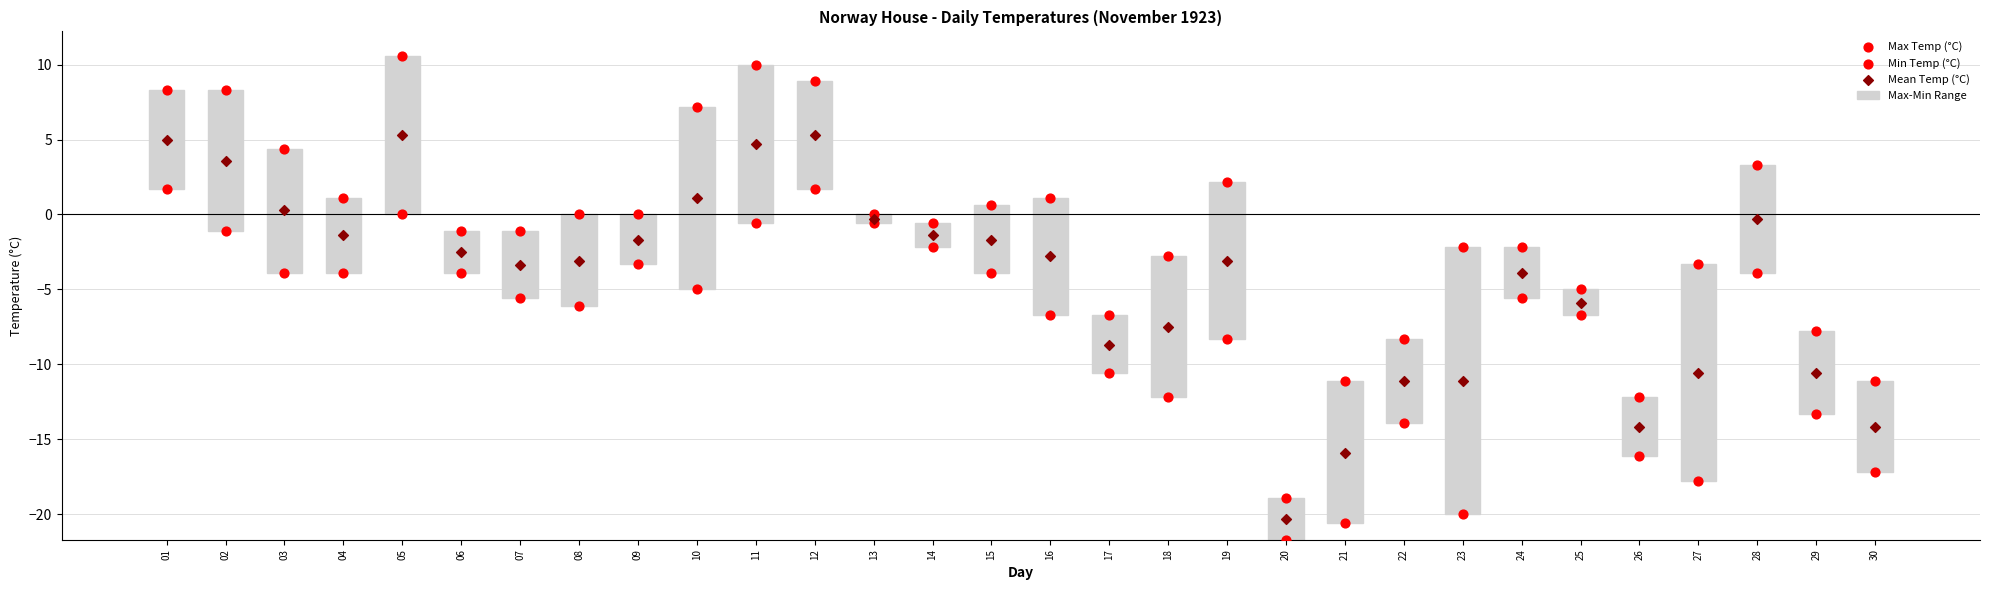

What is the total value across all series at 22?

-33.3